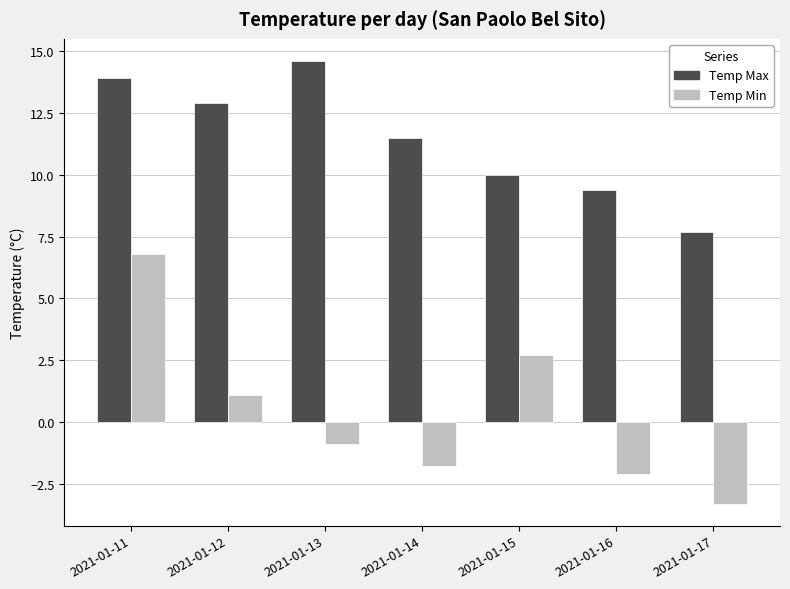

At which category does the chart reach its minimum across all series?

2021-01-17